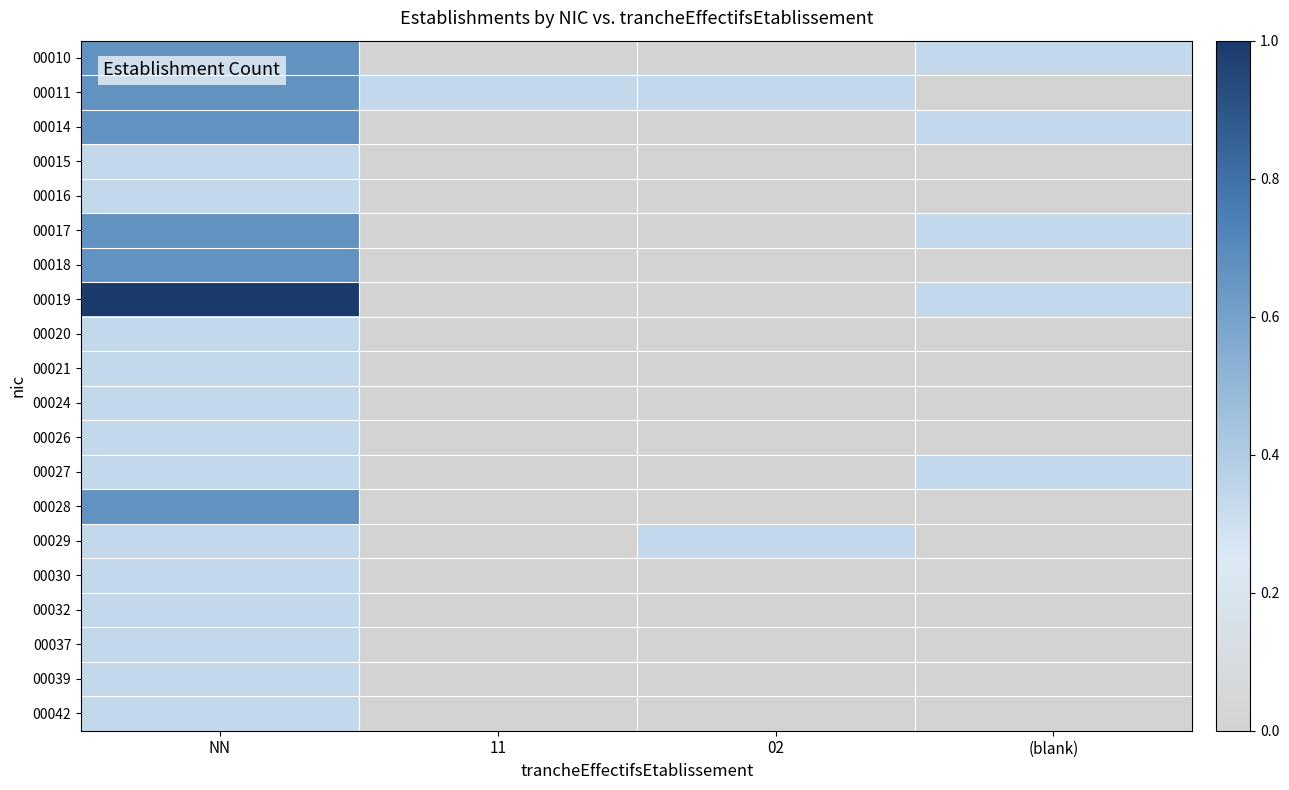

At how many categories does at least one series exceed 0?

4